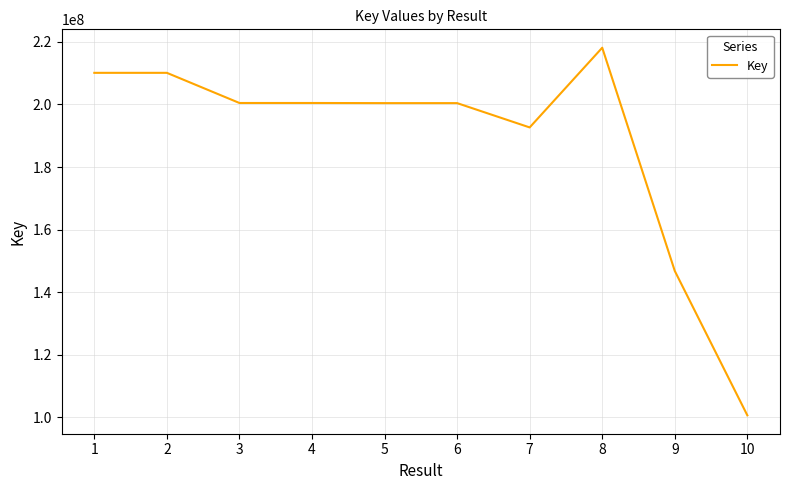

Read the value at 1.

210095117